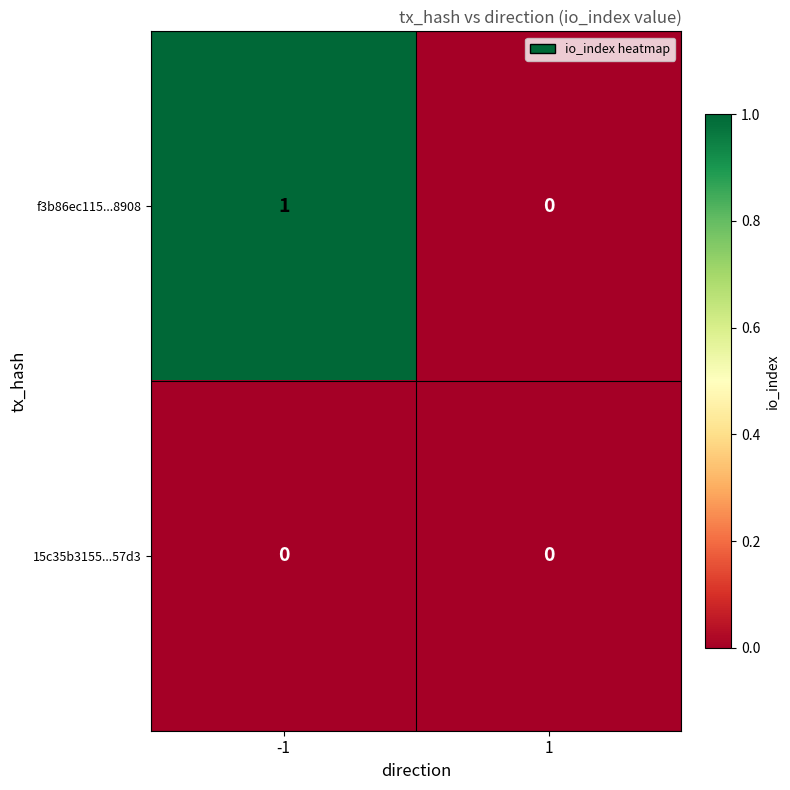

Reading right to left, extract all data points from this chart.

f3b86ec115...8908: 0	1
15c35b3155...57d3: 0	0